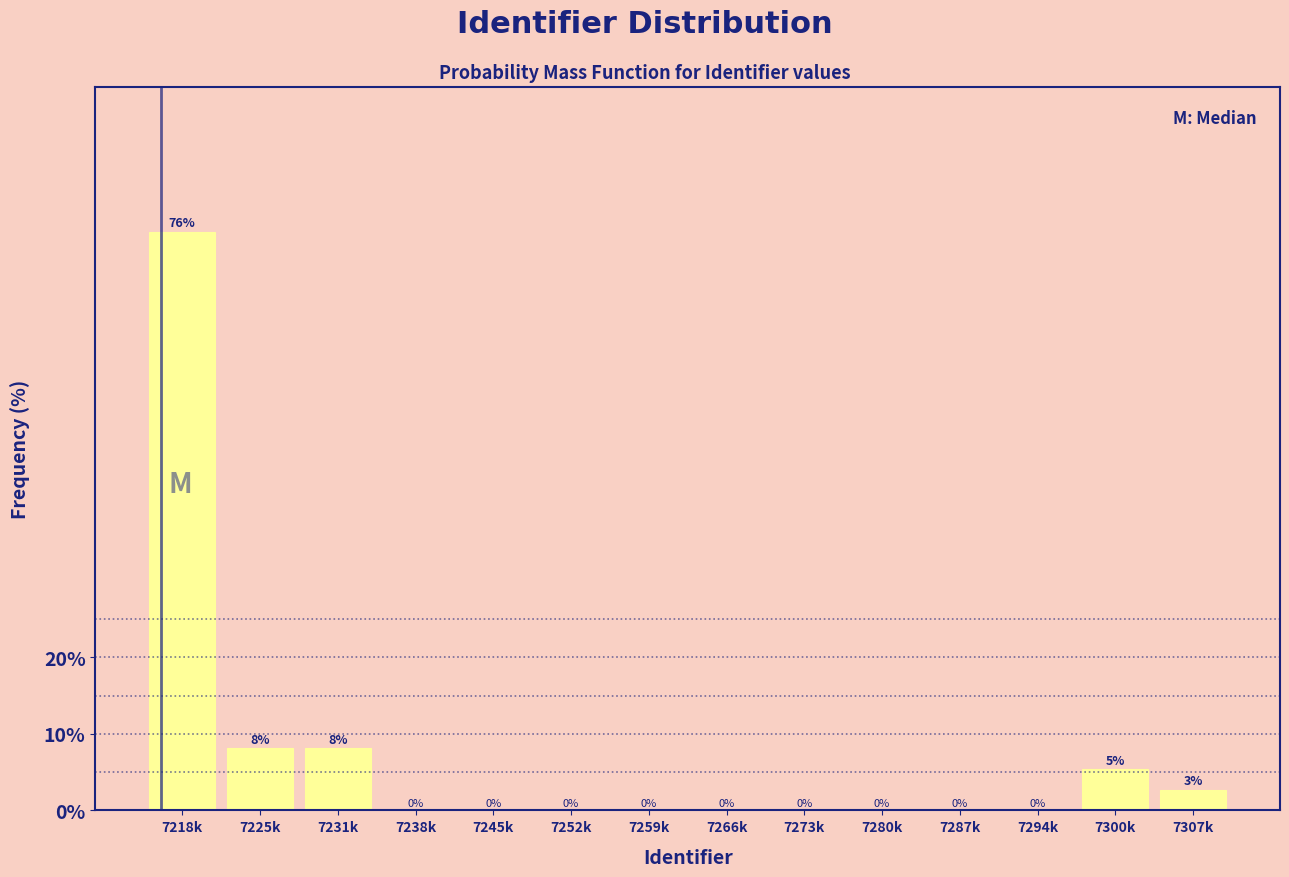

Is it true that the value at 7300k is 1.2?

False